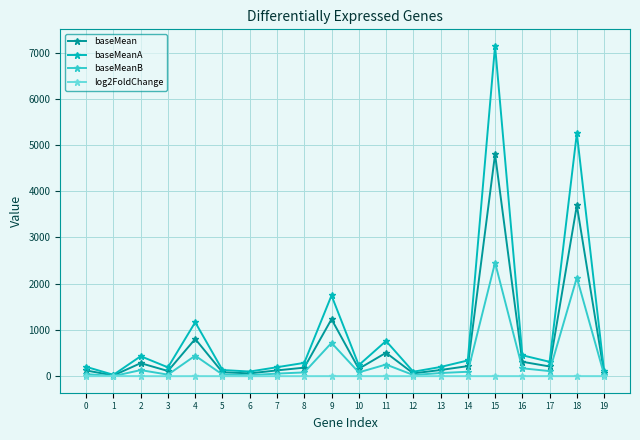

At which category is the sum across all series the highest?

15